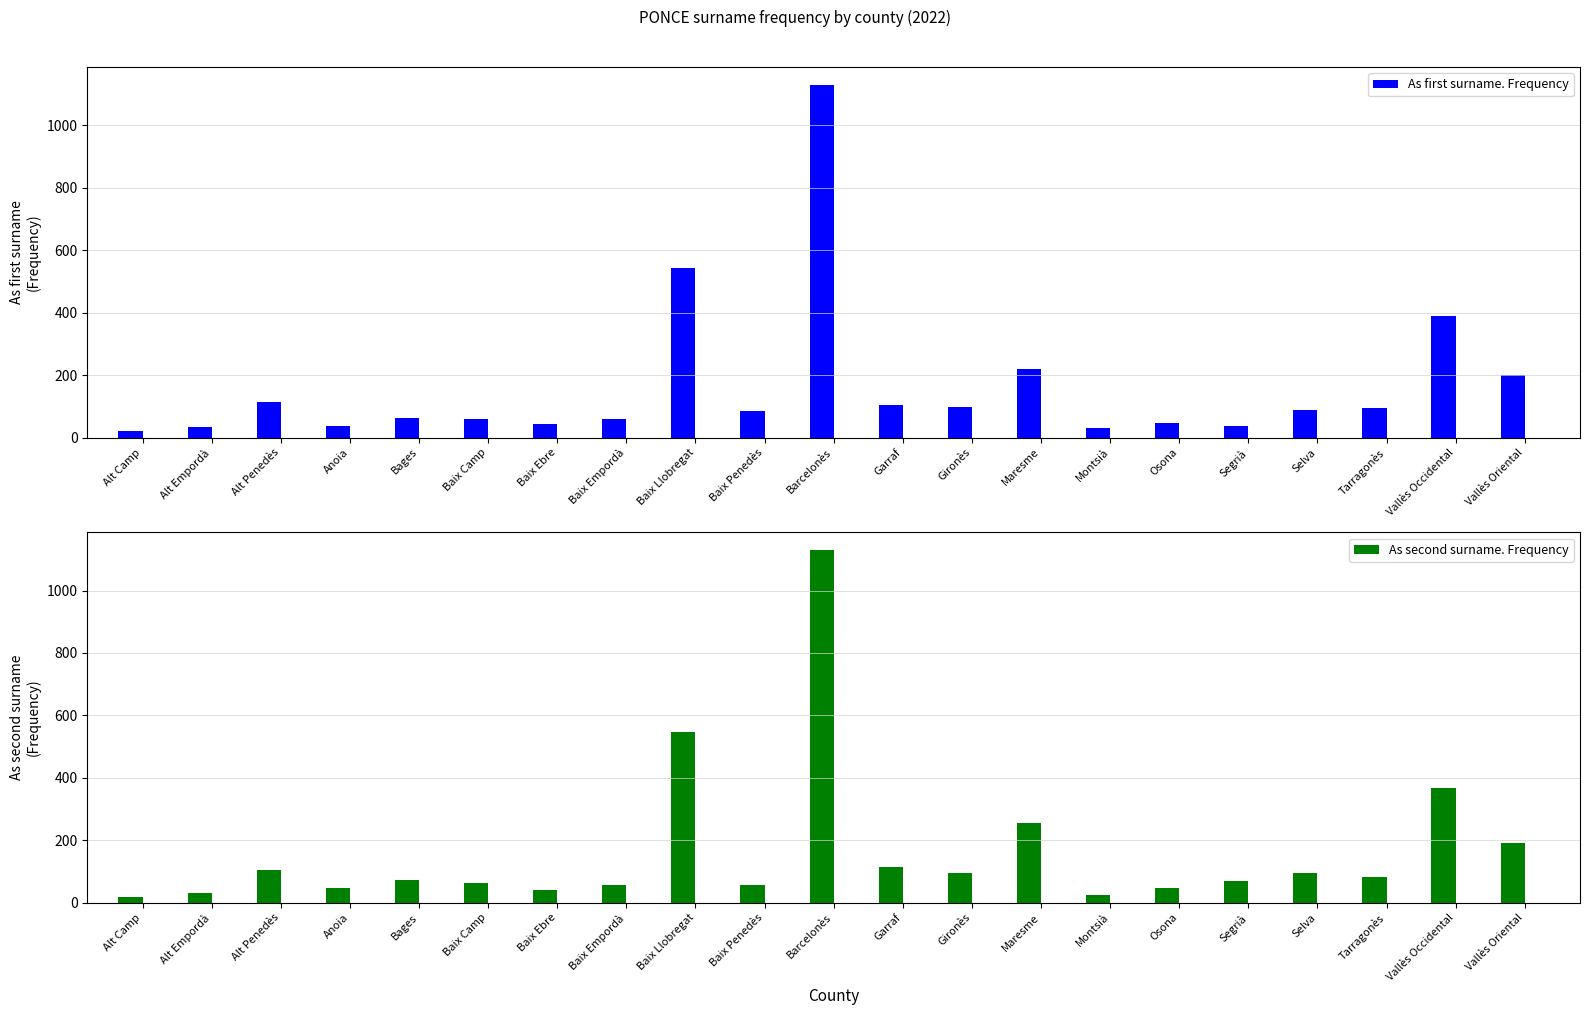

Where is As first surname. Frequency nearest to the value 575?

Baix Llobregat